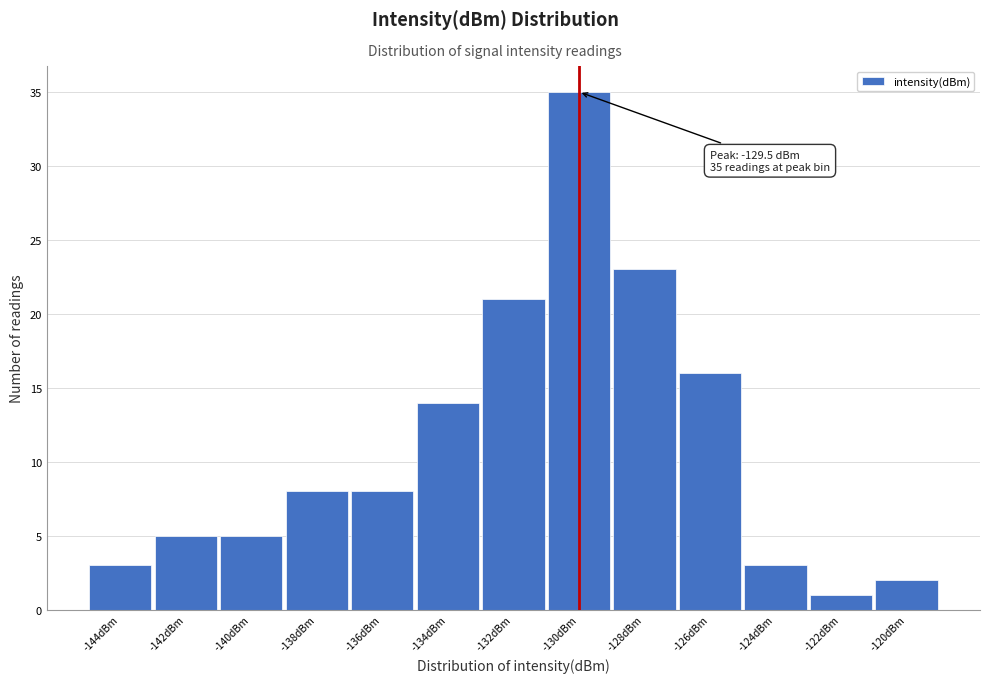

Reading left to right, transcribe all the data shown in this chart.

-144dBm=3	-142dBm=5	-140dBm=5	-138dBm=8	-136dBm=8	-134dBm=14	-132dBm=21	-130dBm=35	-128dBm=23	-126dBm=16	-124dBm=3	-122dBm=1	-120dBm=2